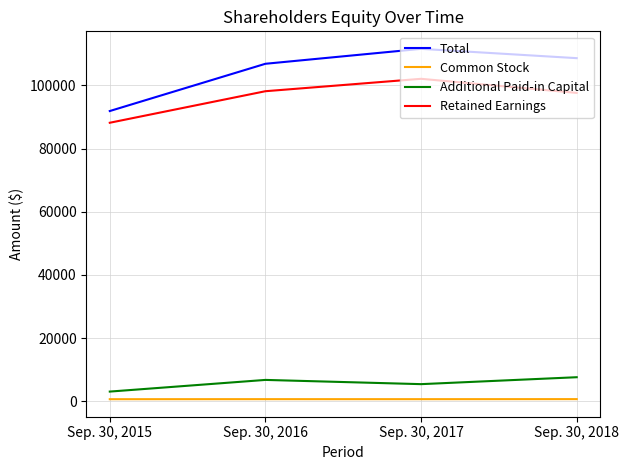

Which series has the largest total across all categories?

Total